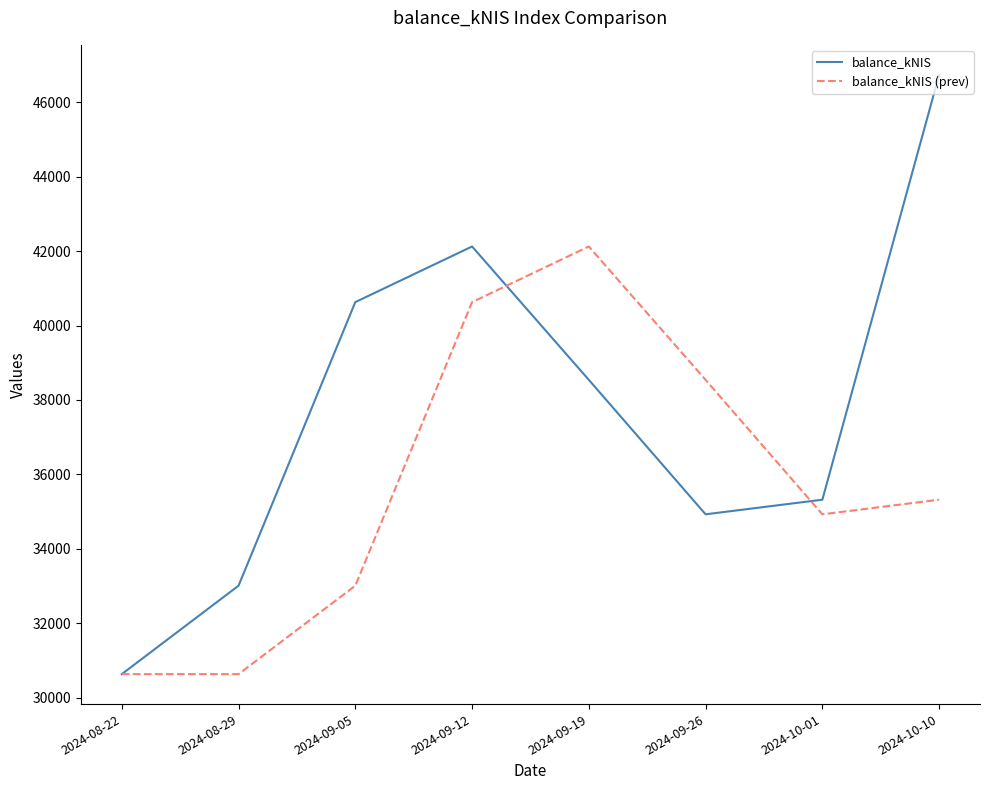

Which series ends up on top after the final intersection of balance_kNIS and balance_kNIS (prev)?

balance_kNIS